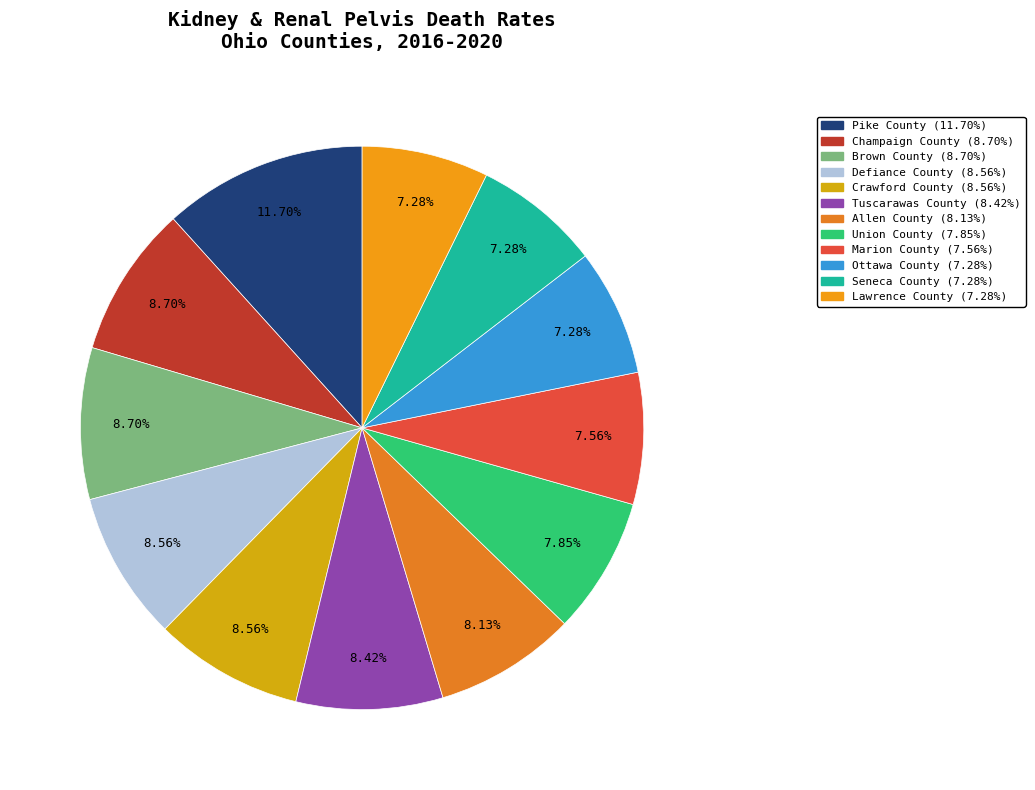

Approximately how many times larger is the value at Ottawa County compared to Crawford County?

0.8